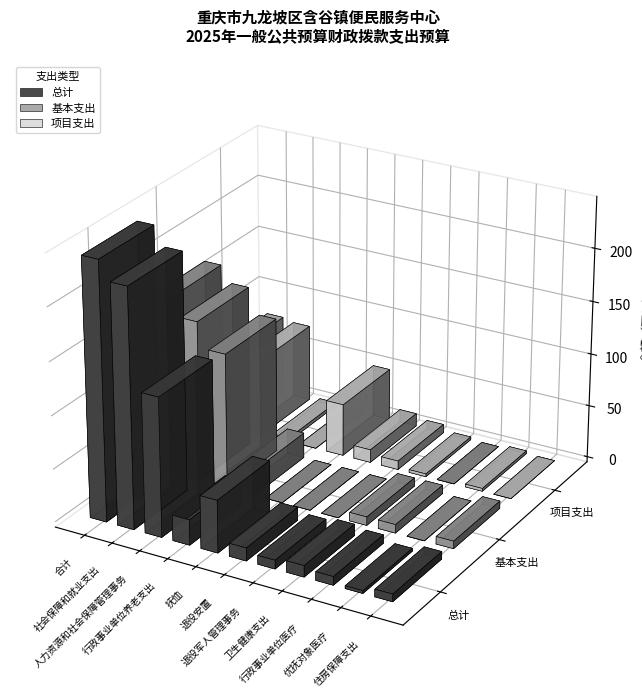

What is the total value across all series at 行政事业单位养老支出?

48.1